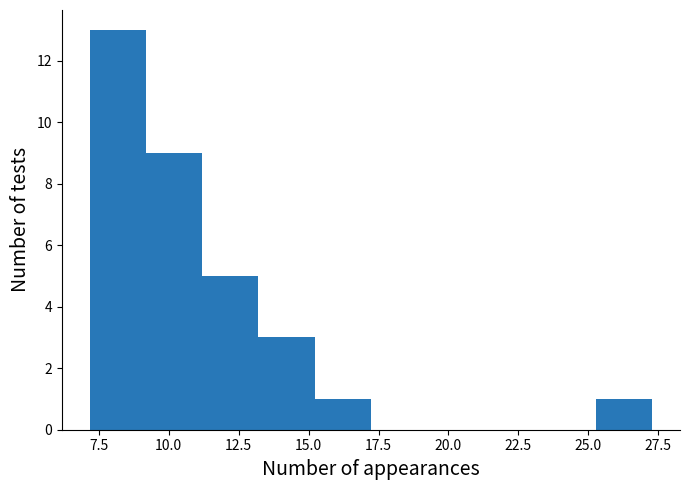

Which range on the x-axis has the tallest bar?

7.0 to 9.0